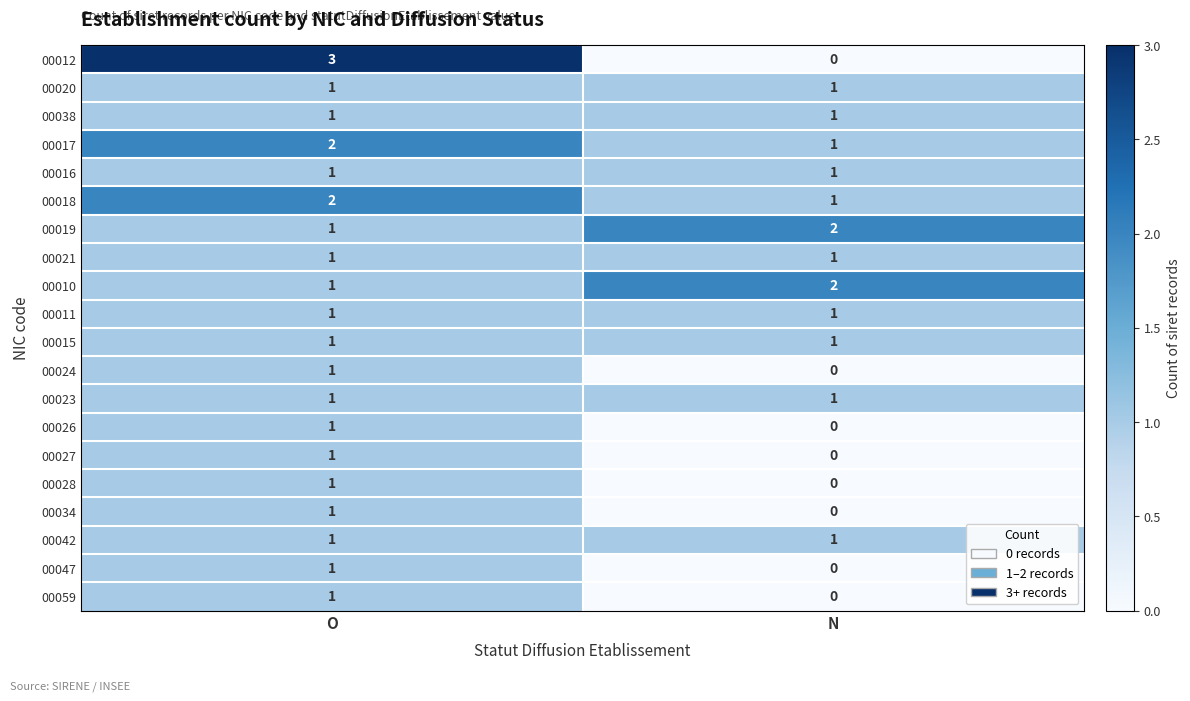

What is the maximum value shown in the chart?

3